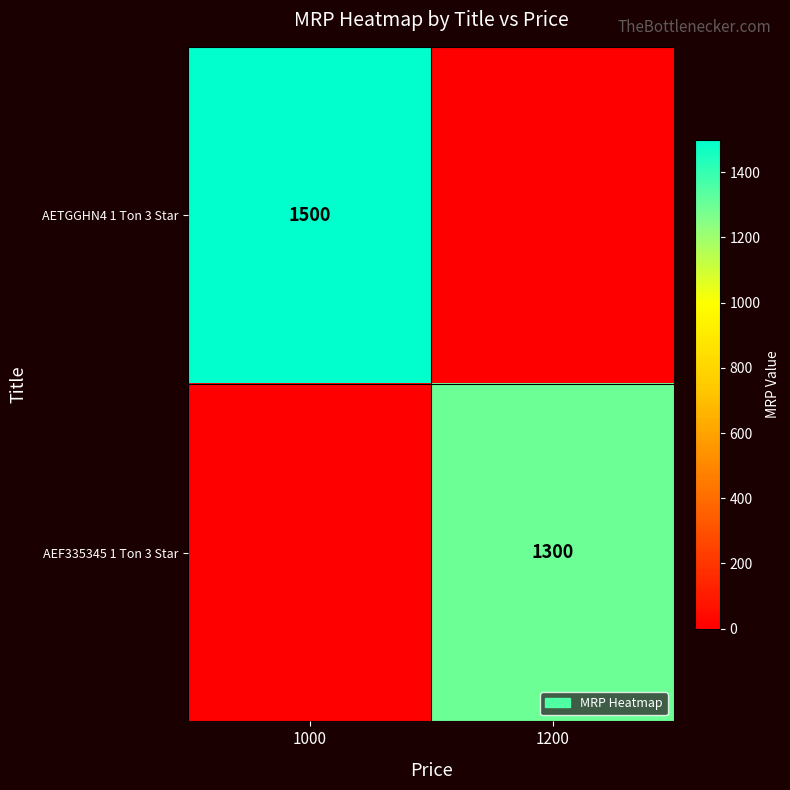

The value of AETGGHN4 1 Ton 3 Star at 1000 is 2412. True or false?

False